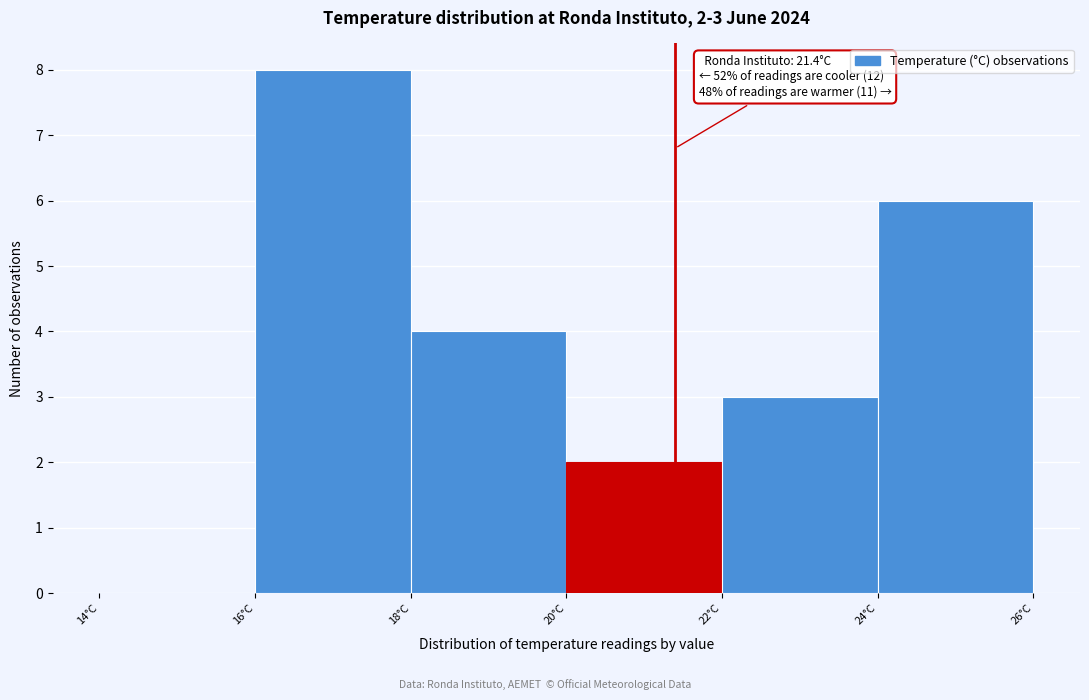

Over which range of the x-axis is the bar tallest?

16 to 18